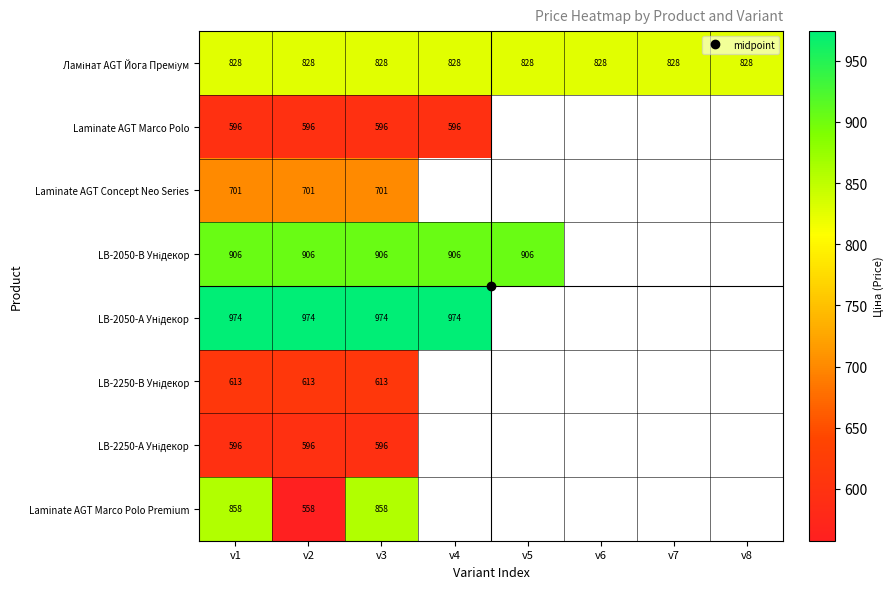

Between v3 and v8, which series saw the biggest shift?

Ламінат AGT Йога Преміум